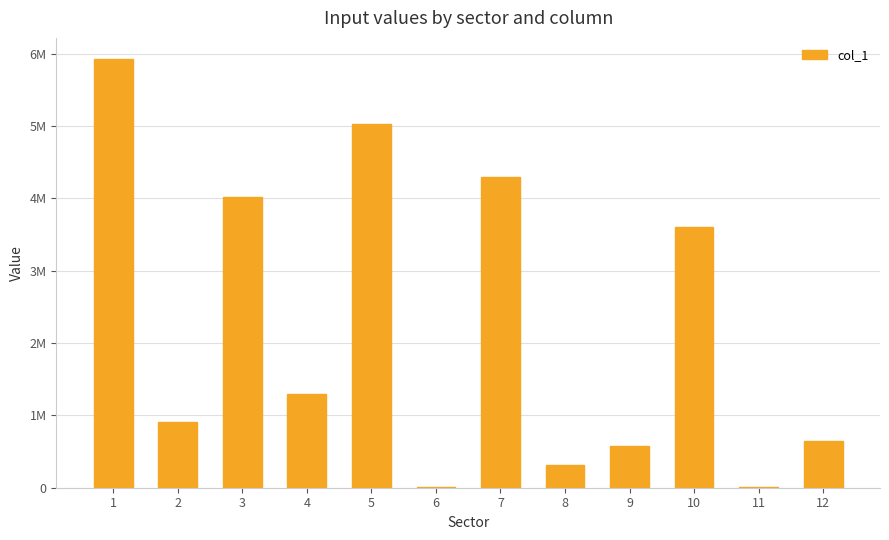

What is the change in value from 3 to 8?

-3698178